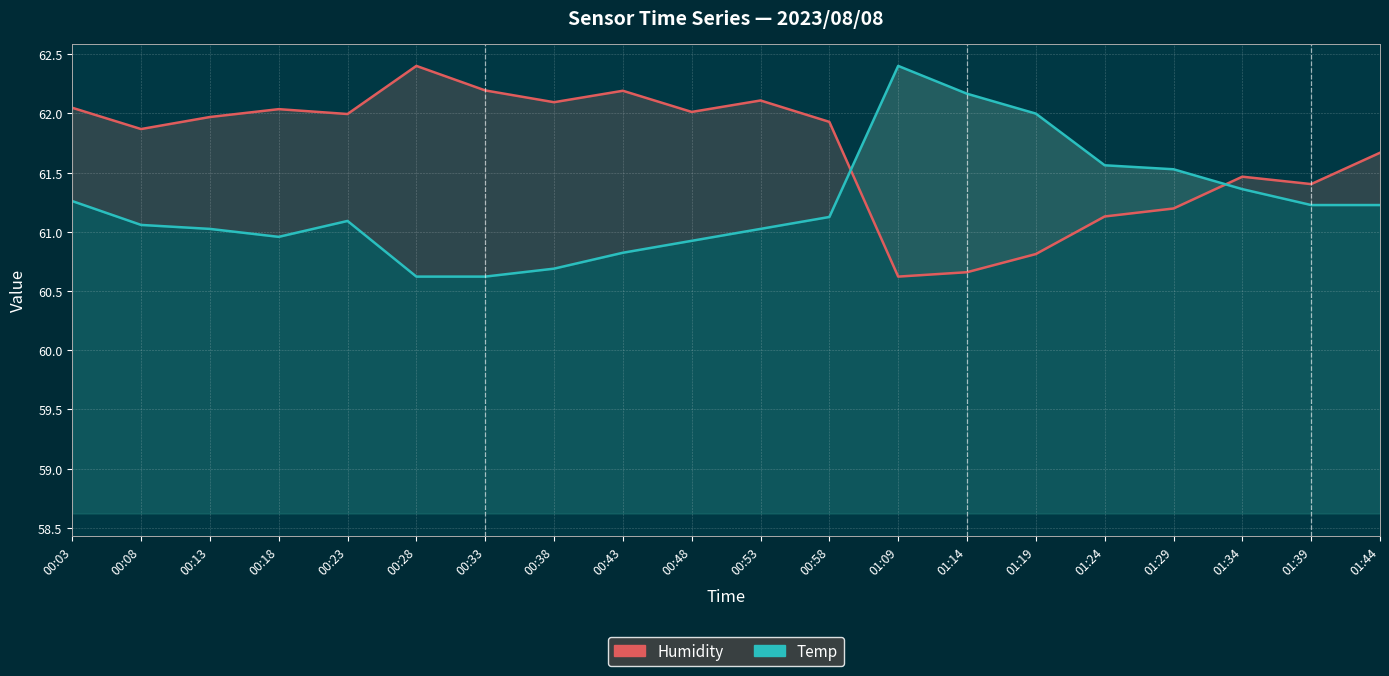

What is the sum of all Temp values?

1224.7